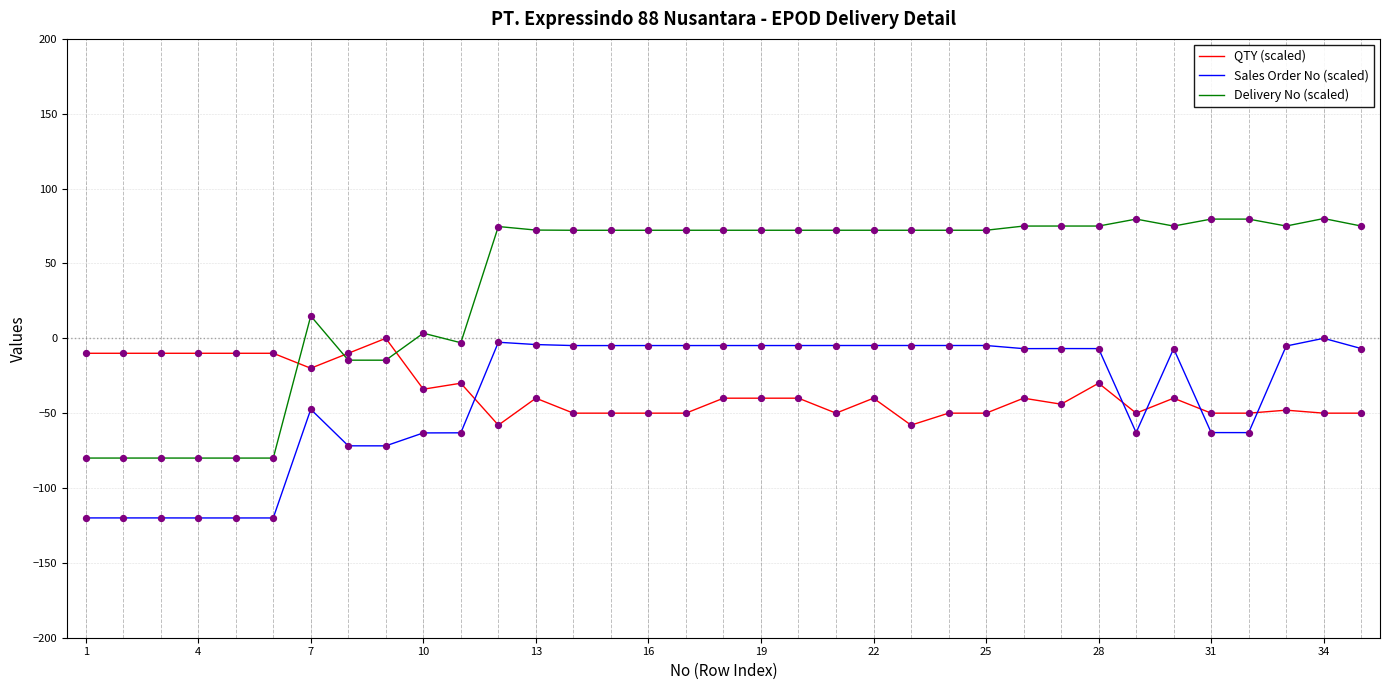

Which series has the largest total across all categories?

Delivery No (scaled)